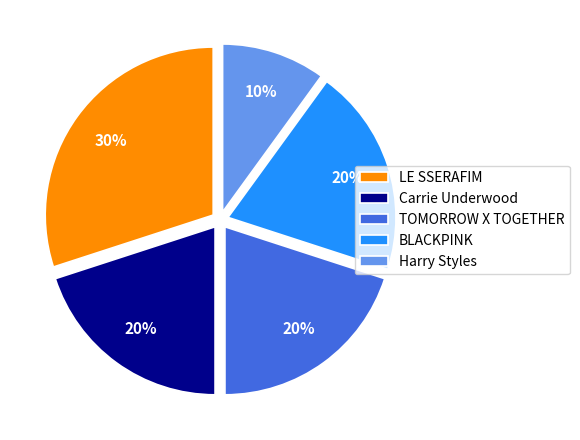

Is the sum of BLACKPINK and Harry Styles greater than half?

No